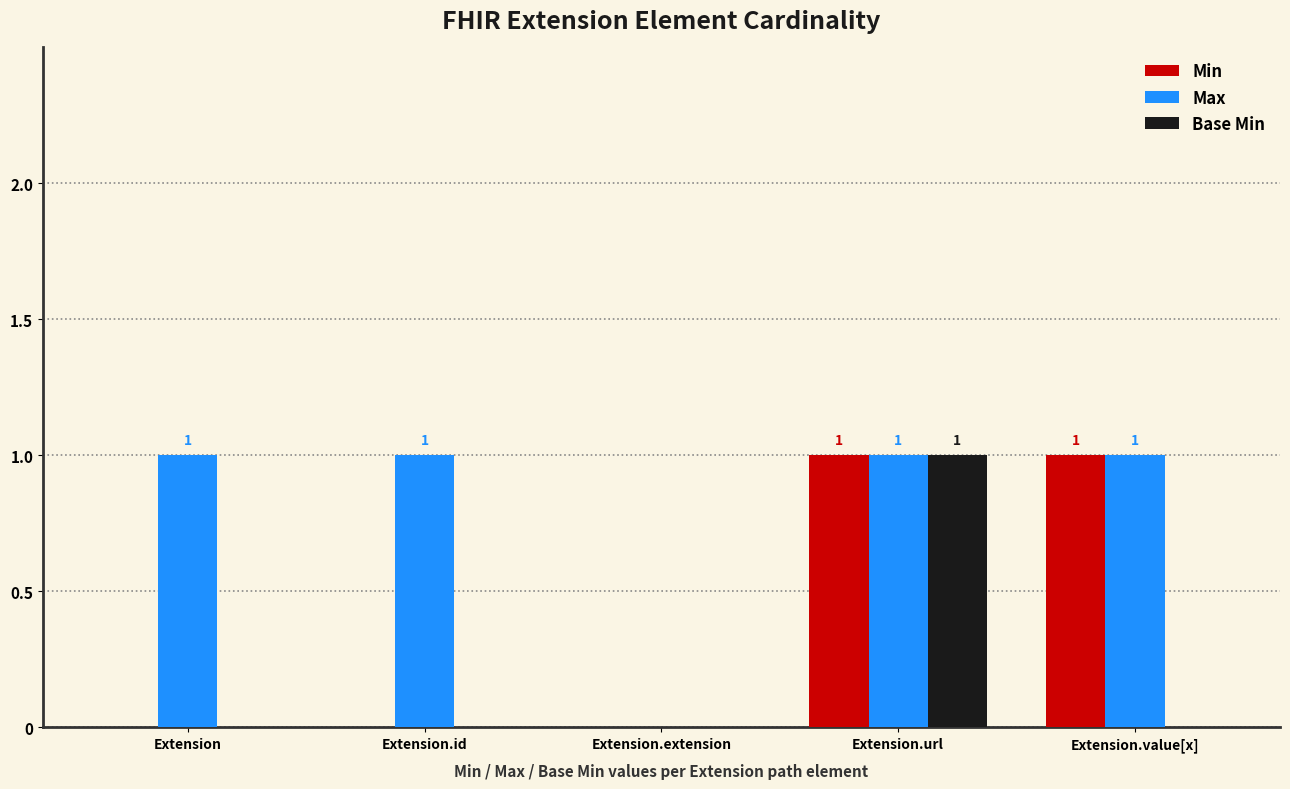

Between Extension.url and Extension.value[x], which series saw the biggest shift?

Base Min